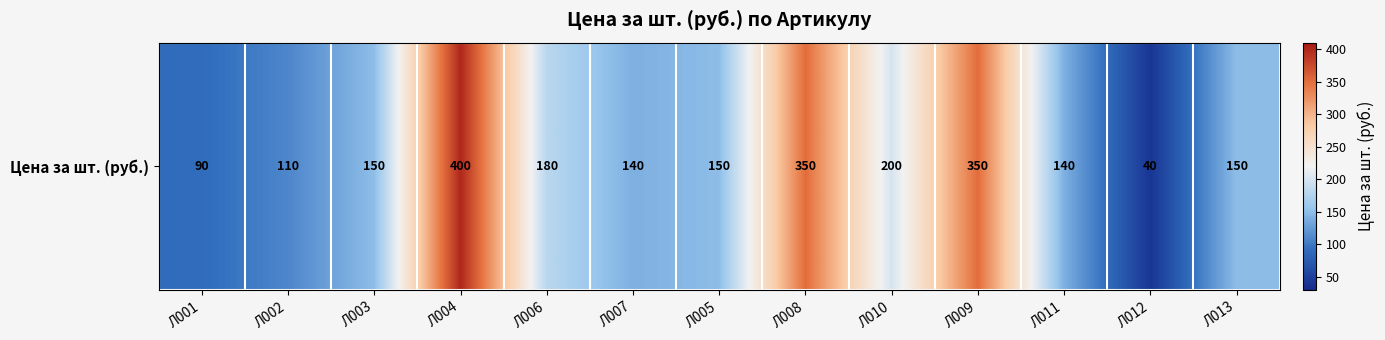

What is the difference between the values at Л003 and Л010?

50